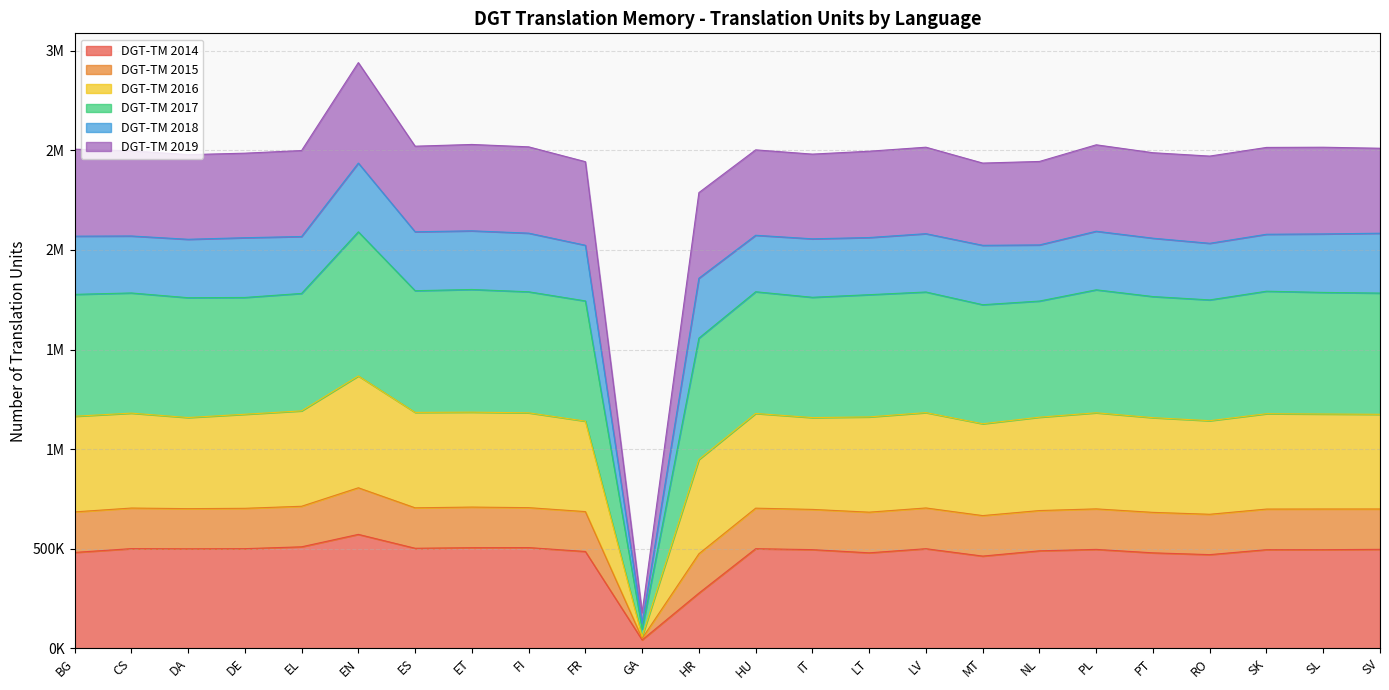

Count the number of categories in the chart.

24